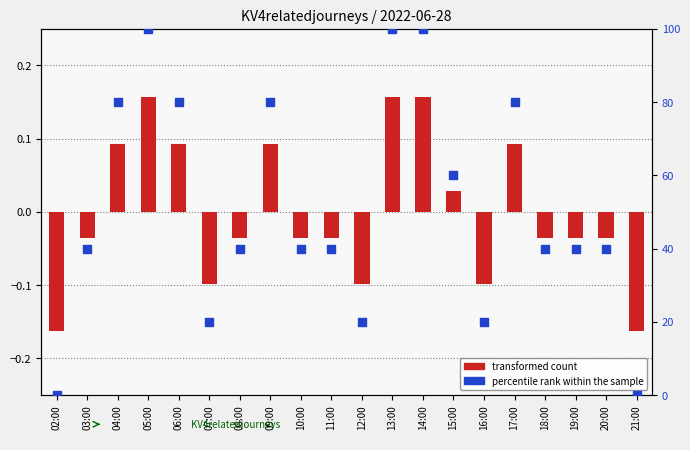

What is the total value across all series at 06:00?

80.1